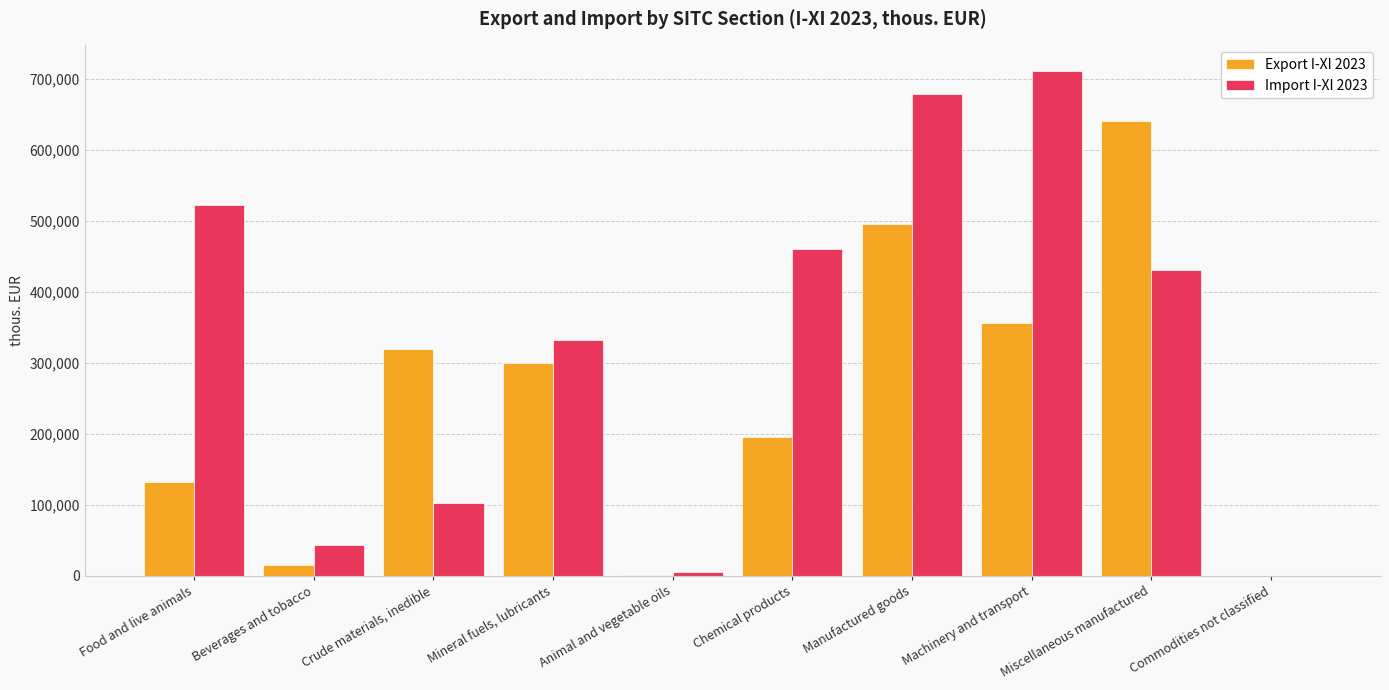

Between Mineral fuels, lubricants and Machinery and transport, which series saw the biggest shift?

Import I-XI 2023